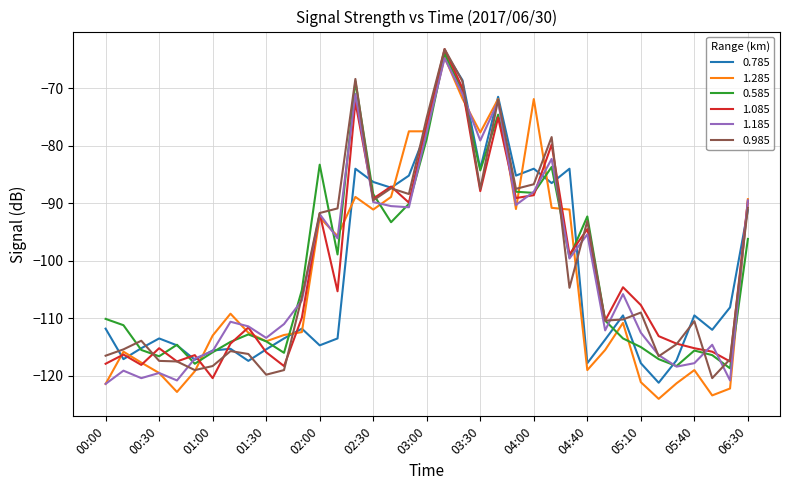

What is the minimum value for 1.085?

-120.4